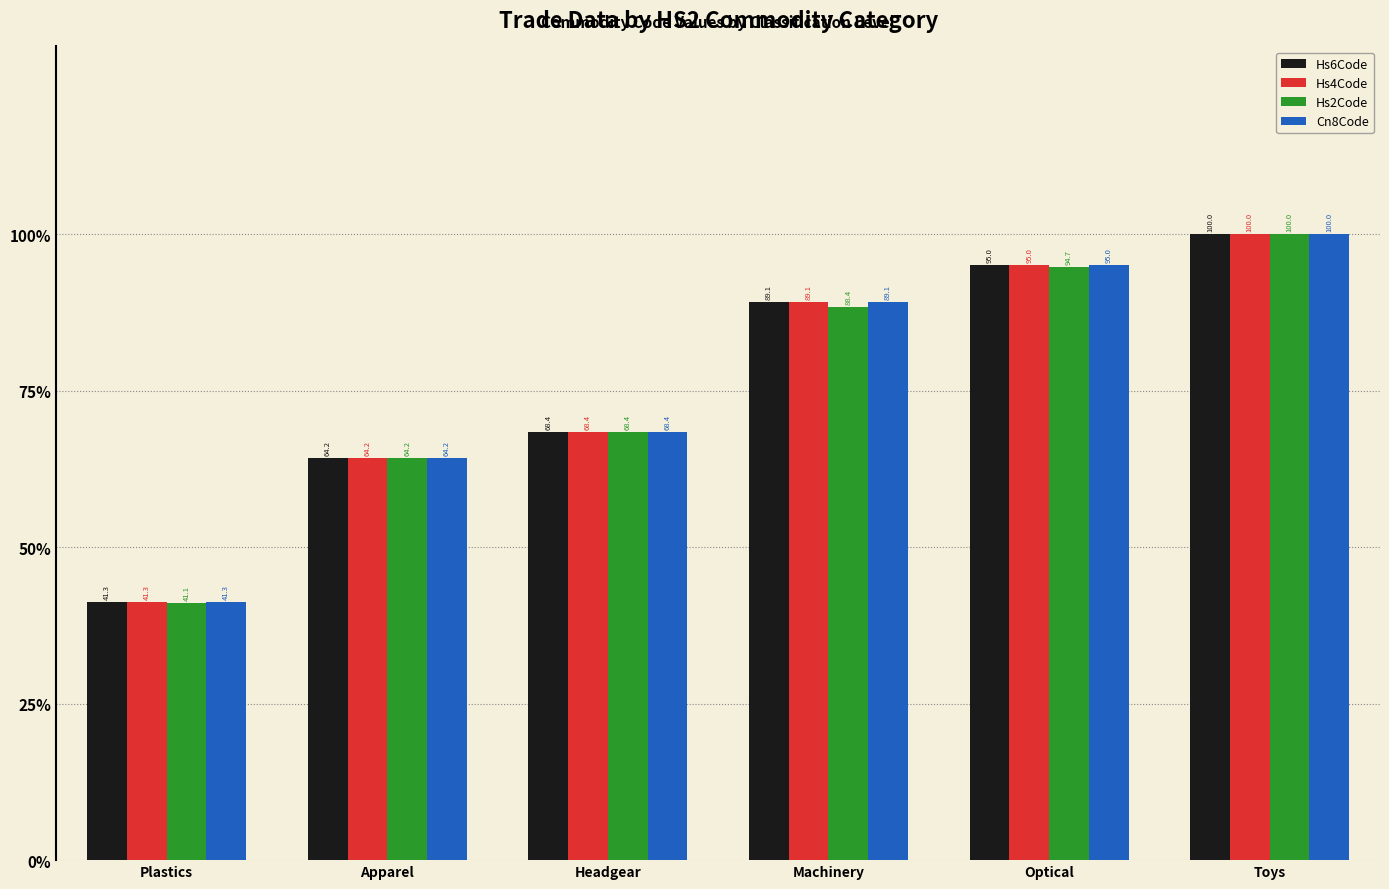

How many groups of bars are there?

6